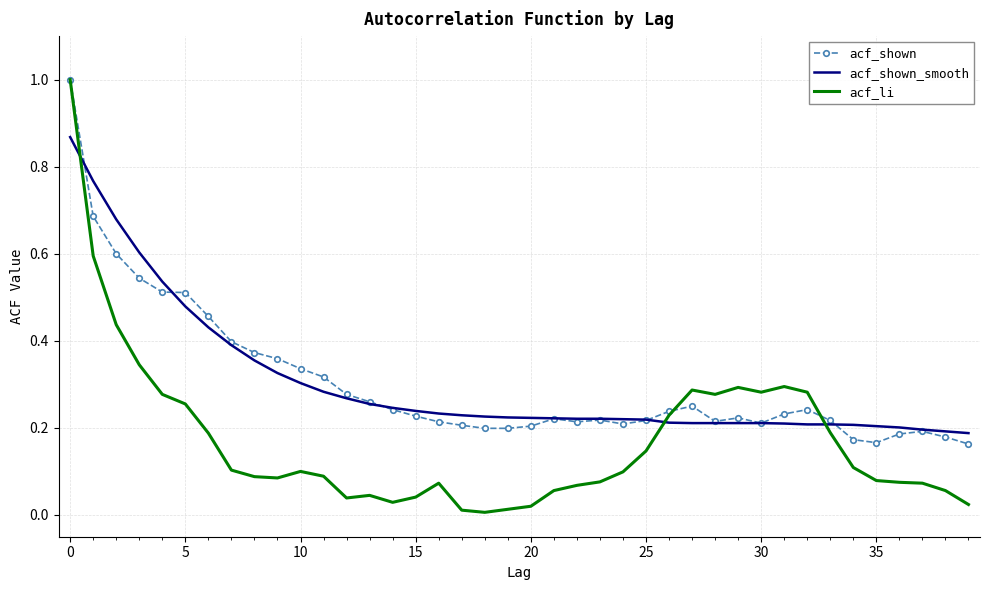

Which series has the widest spread of values?

acf_li